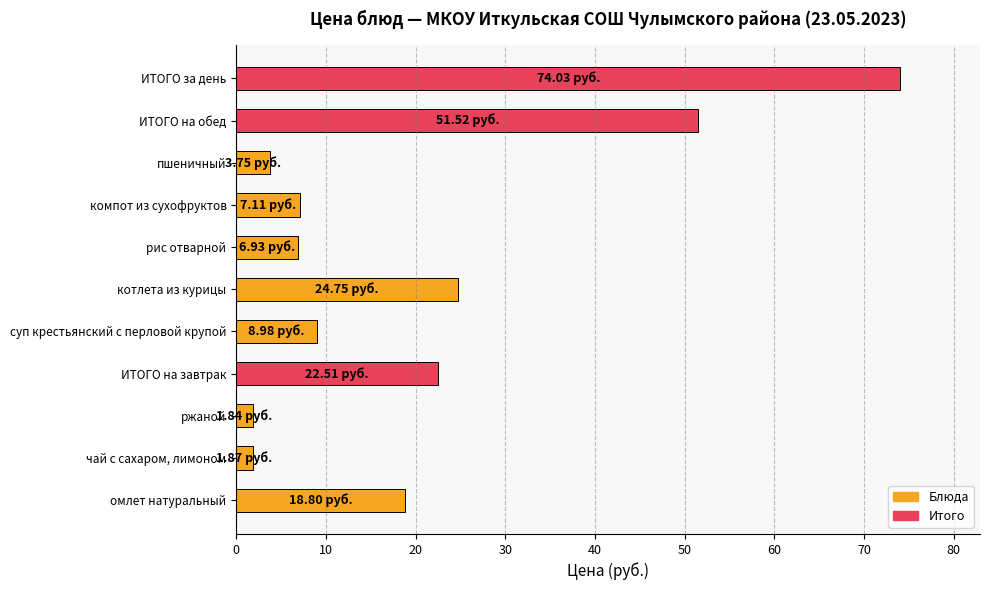

Which category has the highest value across all series?

ИТОГО за день